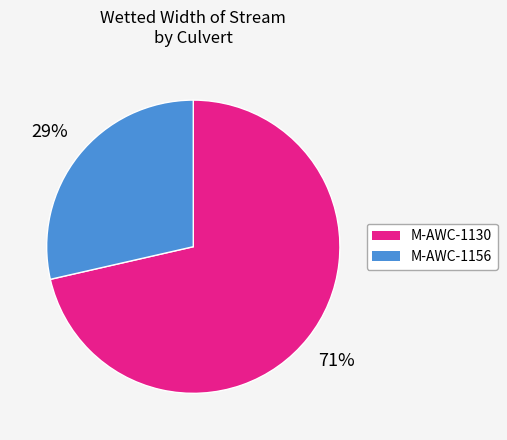

The M-AWC-1130 slice represents 61% of the pie. True or false?

False